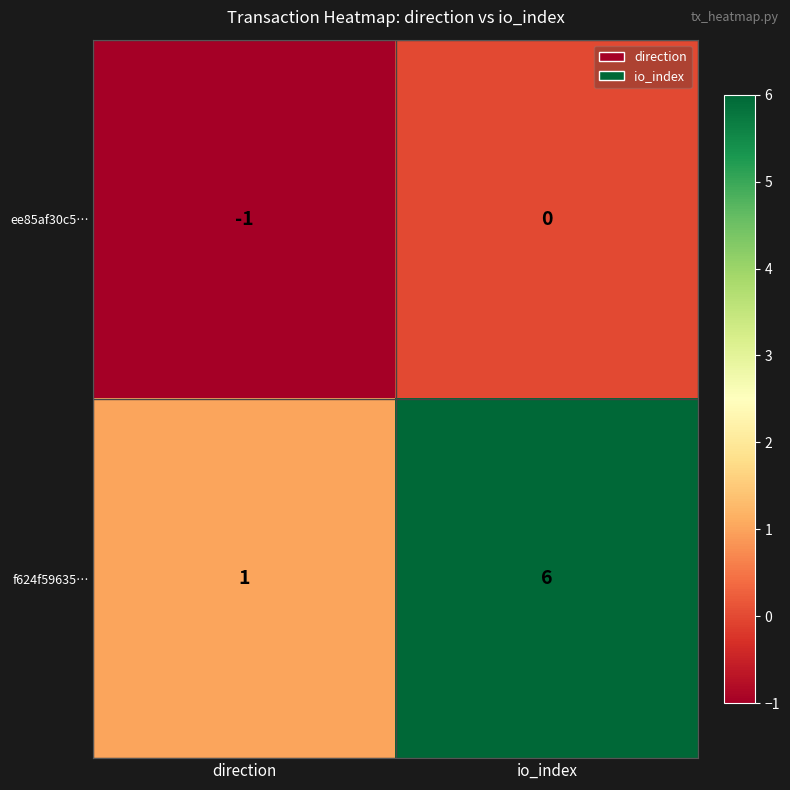

Is it true that ee85af30c5… equals -1 at direction?

True